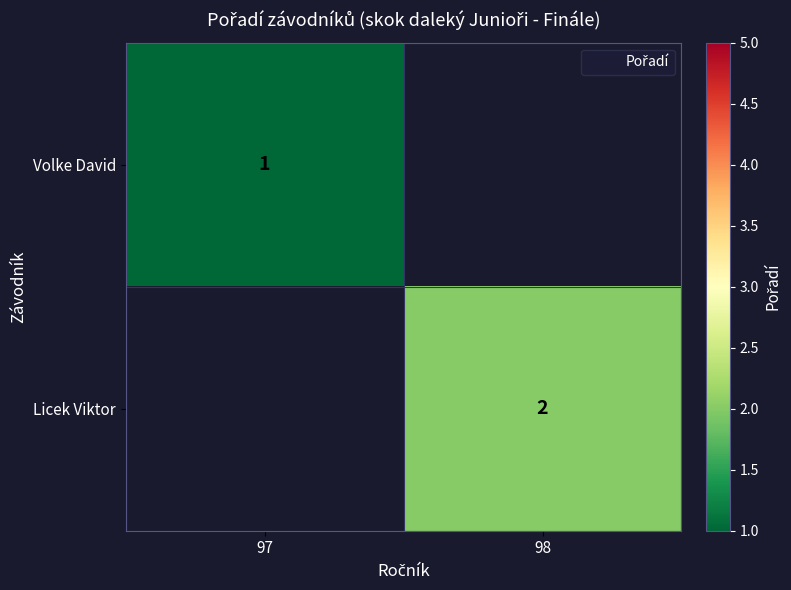

Between 98 and 97, which is larger?

97